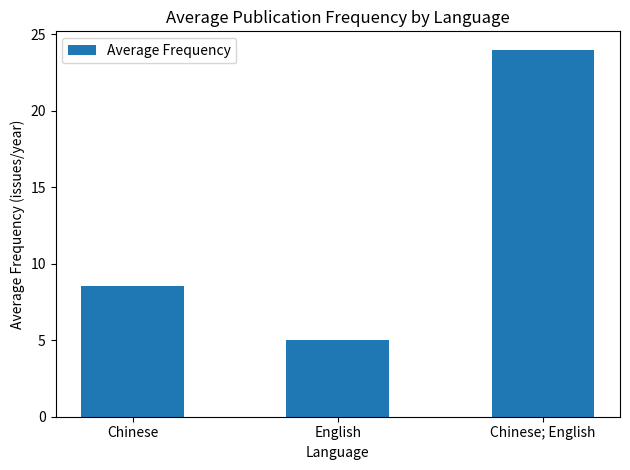

What is the average value?

12.5